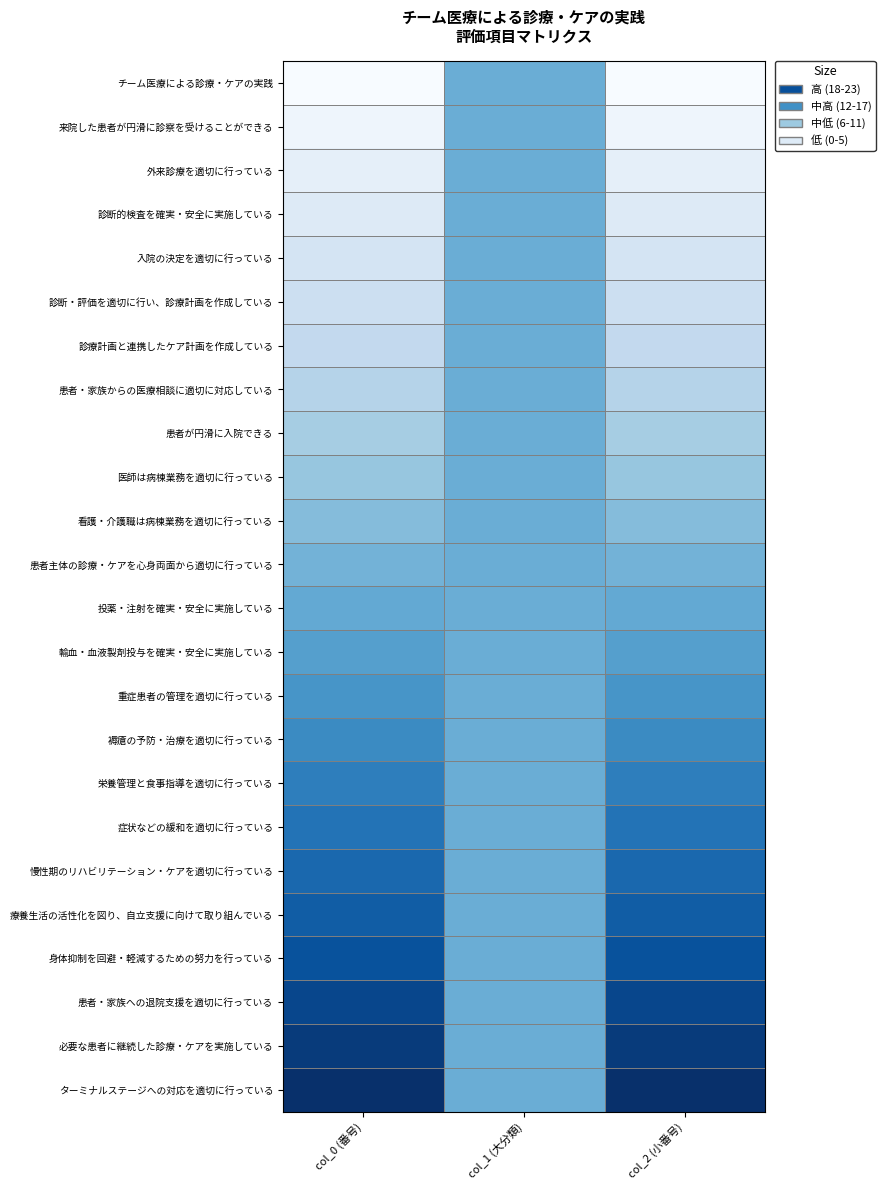

What is the total value across all series at col_1 (大分類)?

12.0